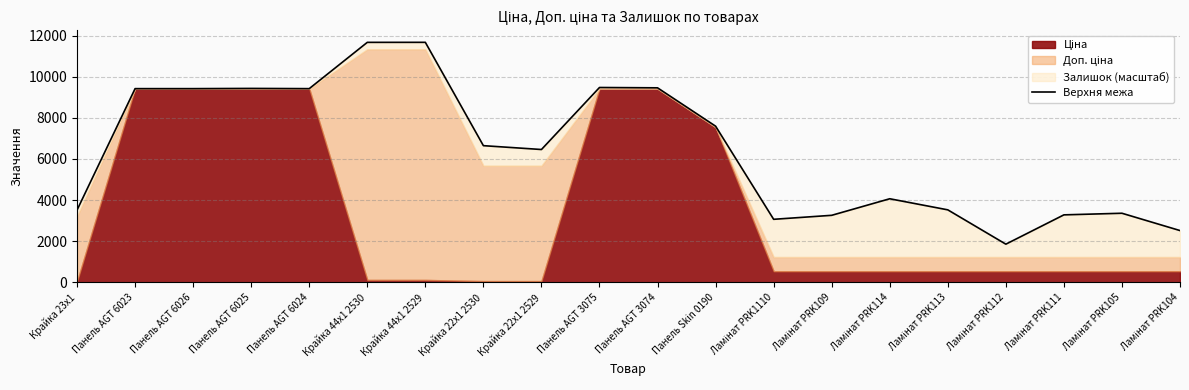

True or false: the data shows 6643.1 at Крайка 22x1 2530.

True